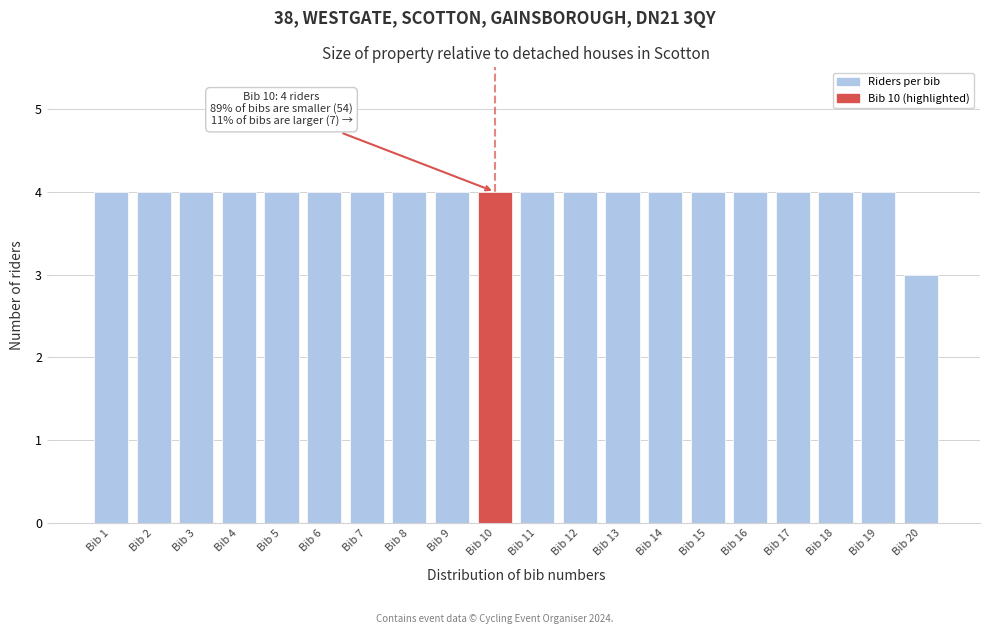

Reading left to right, list all the values displayed in this chart.

4	4	4	4	4	4	4	4	4	4	4	4	4	4	4	4	4	4	4	3